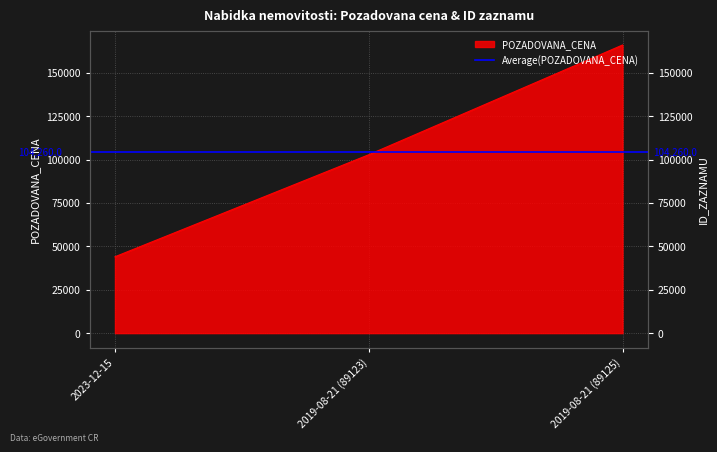

Reading right to left, transcribe all the data shown in this chart.

166000	102780	44000